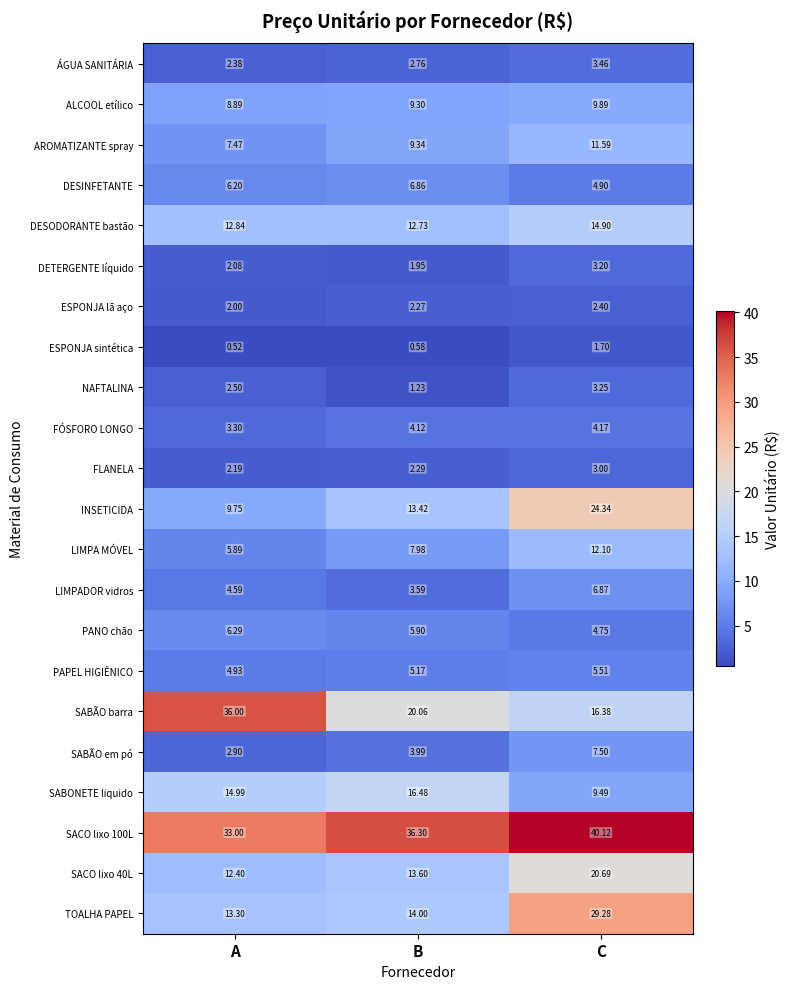

Where is AROMATIZANTE spray nearest to the value 9?

B